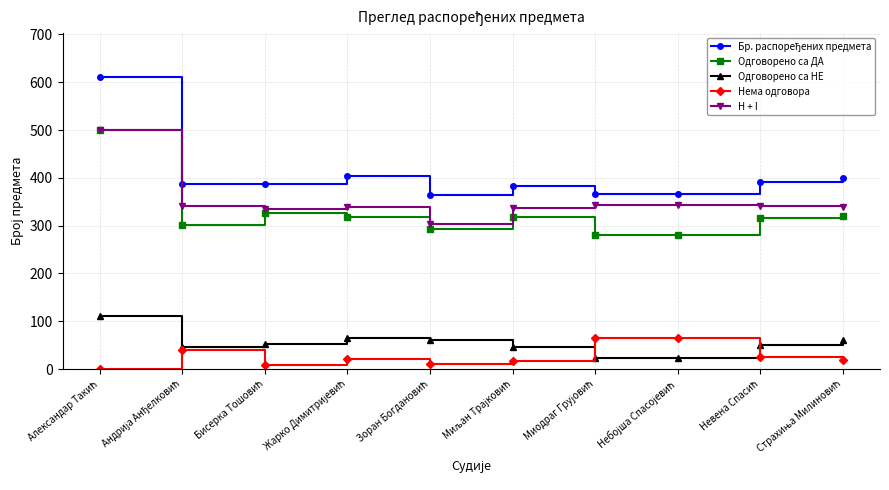

Does the chart display data point markers on the line(s)?

Yes